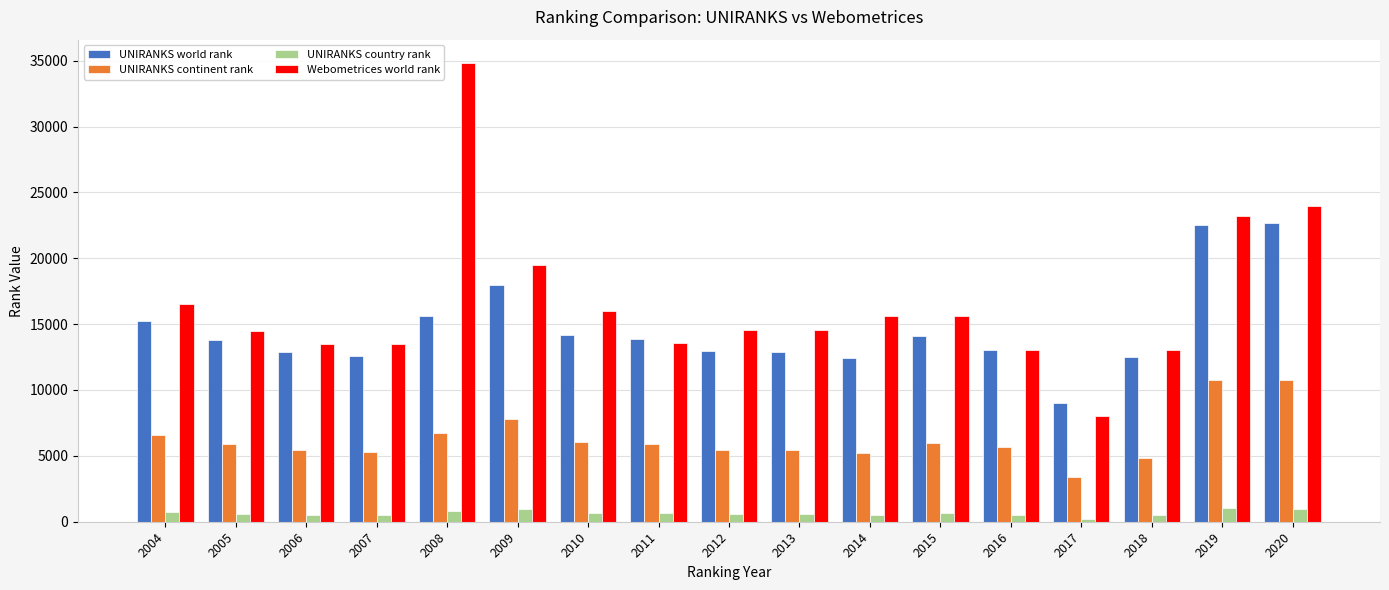

Which series has the largest total across all categories?

Webometrices world rank